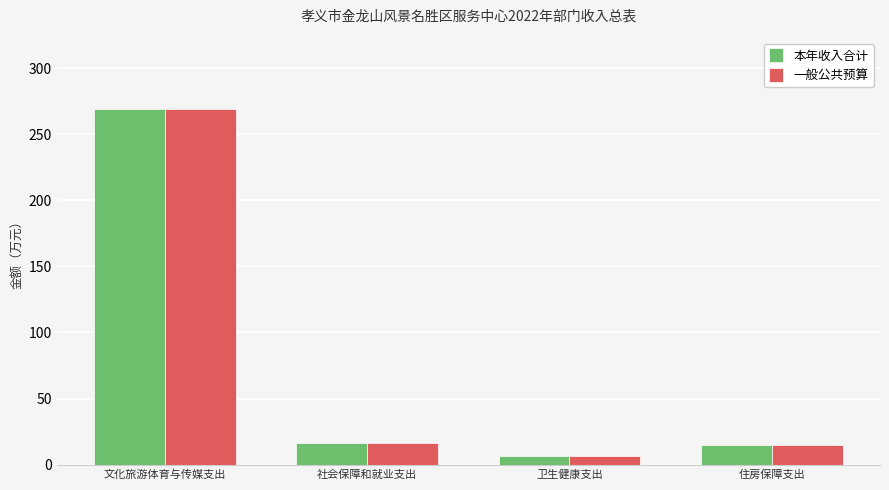

At which label does 本年收入合计 first exceed 16?

文化旅游体育与传媒支出